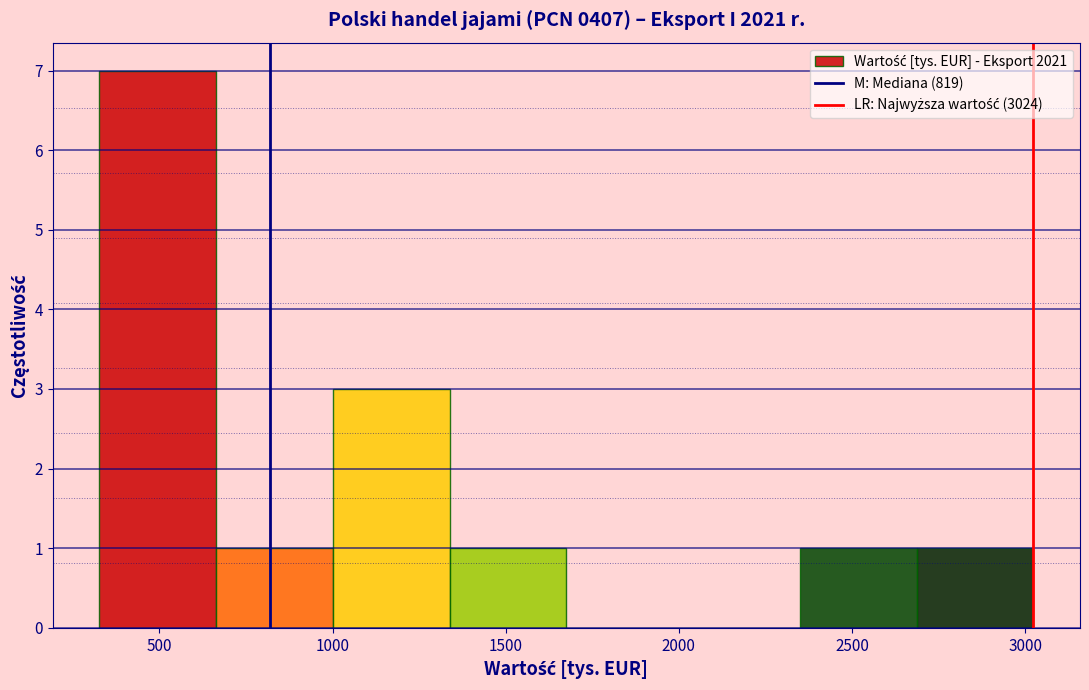

What is the height of the bar covering 2700 to 3000 on the x-axis? Neither the bar edges nor the heights are printed on the chart, so give them approximately, as read against the axes.

1